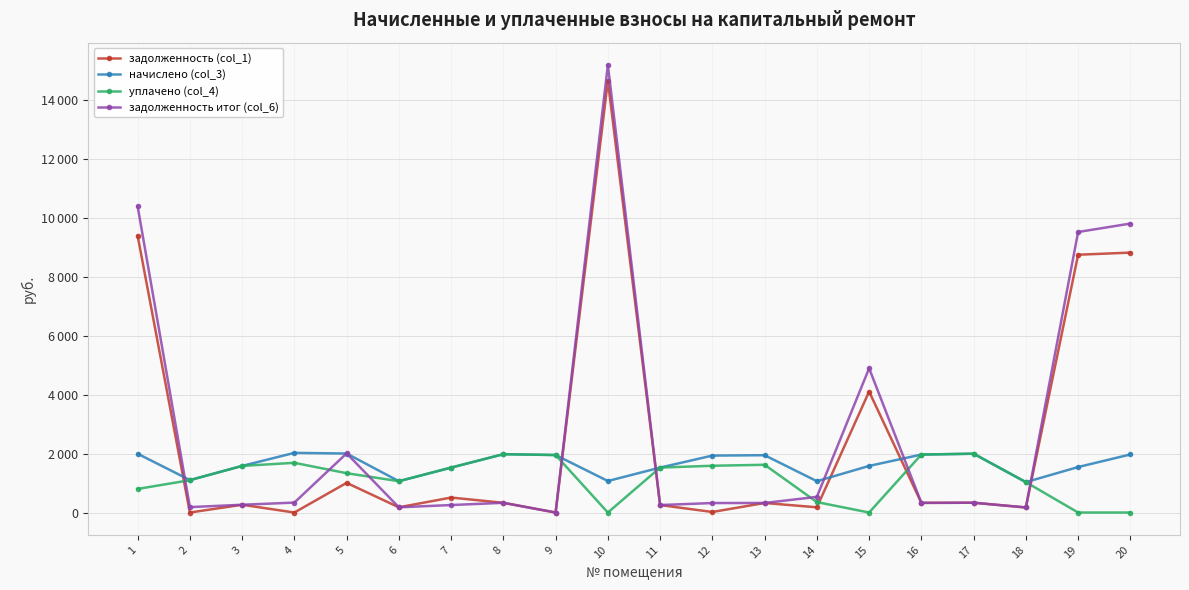

At which label is задолженность (col_1) closest to 7318?

19